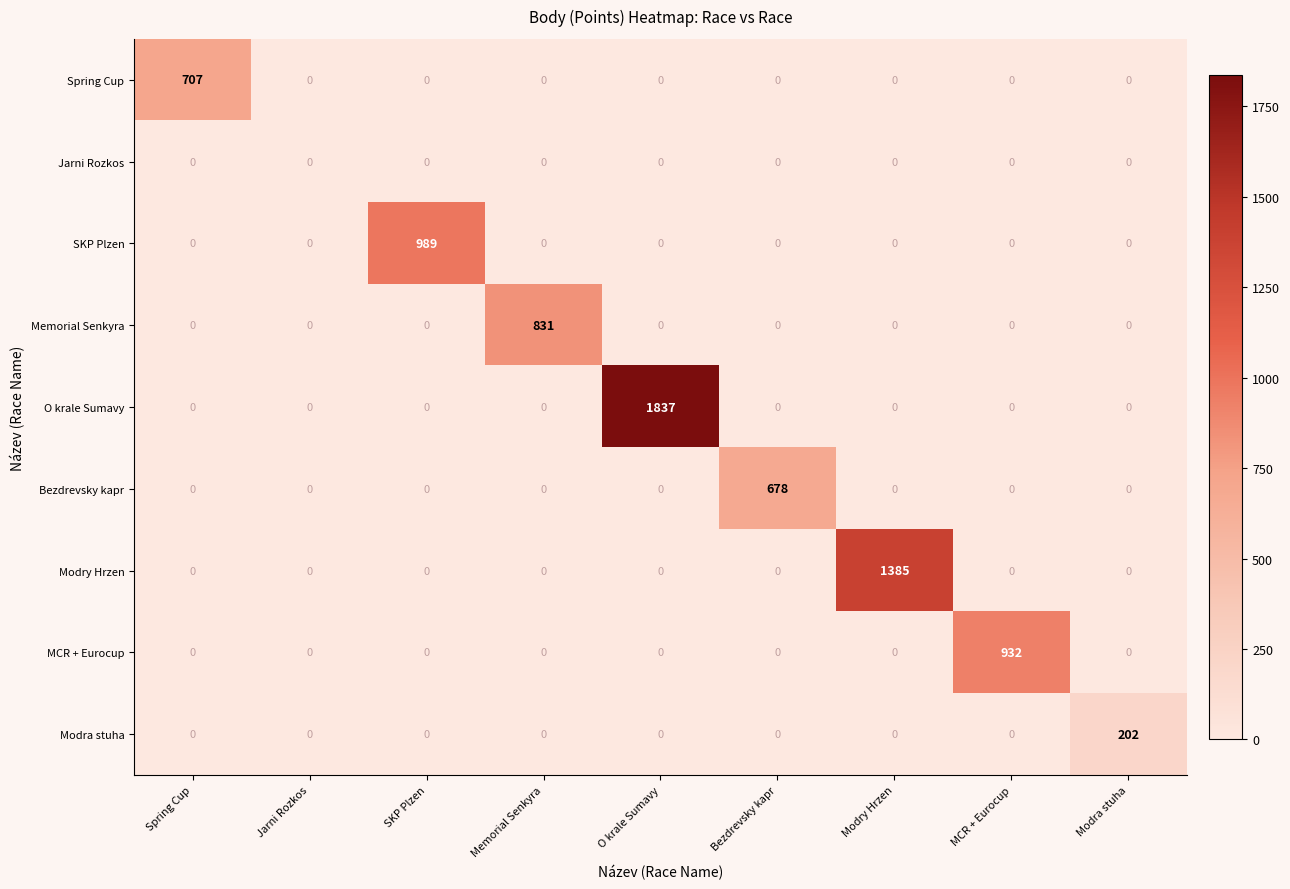

What is the difference between the highest and lowest values at SKP Plzen?

989